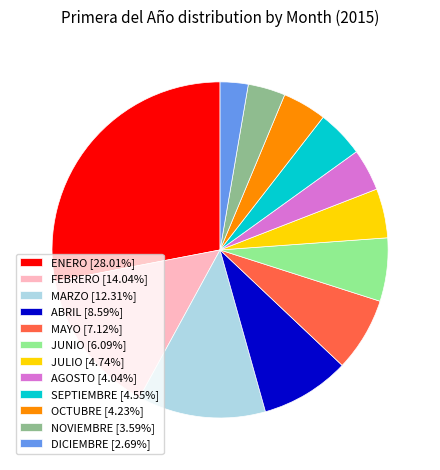

Is the sum of OCTUBRE [4.23%] and SEPTIEMBRE [4.55%] greater than half?

No